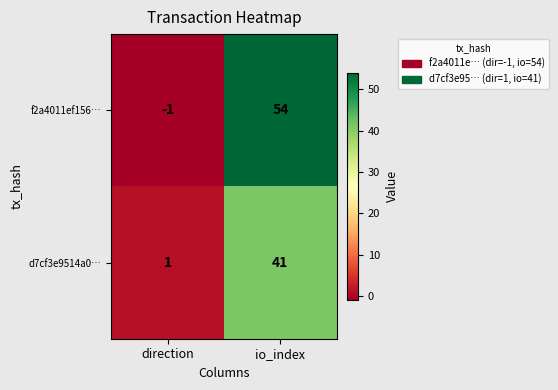

At which label is d7cf3e9514a0… closest to 21?

direction